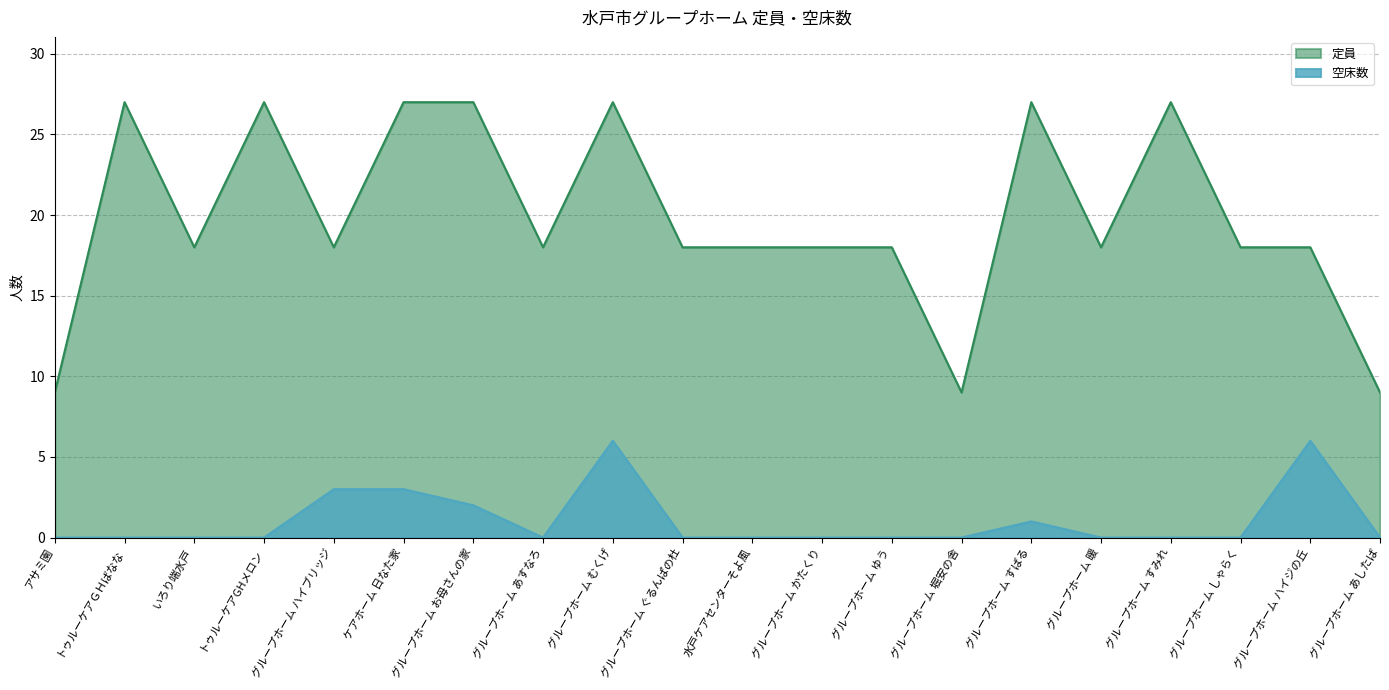

What is the average value of the 定員 series?

20